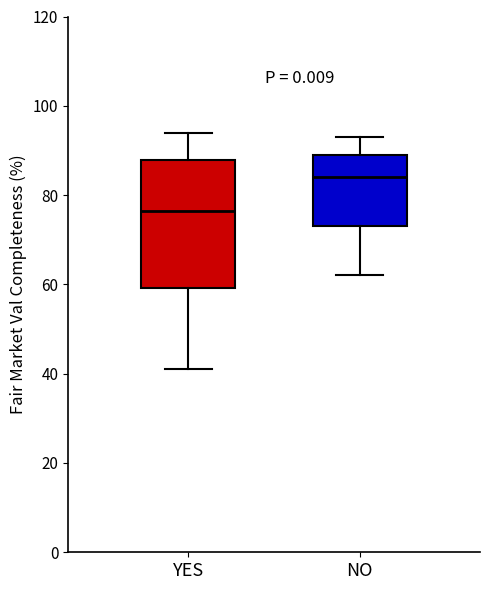

Where does the median line of the box for NO sit on the y-axis? The values are not printed on the chart, so give them approximately, as read against the axis.

84